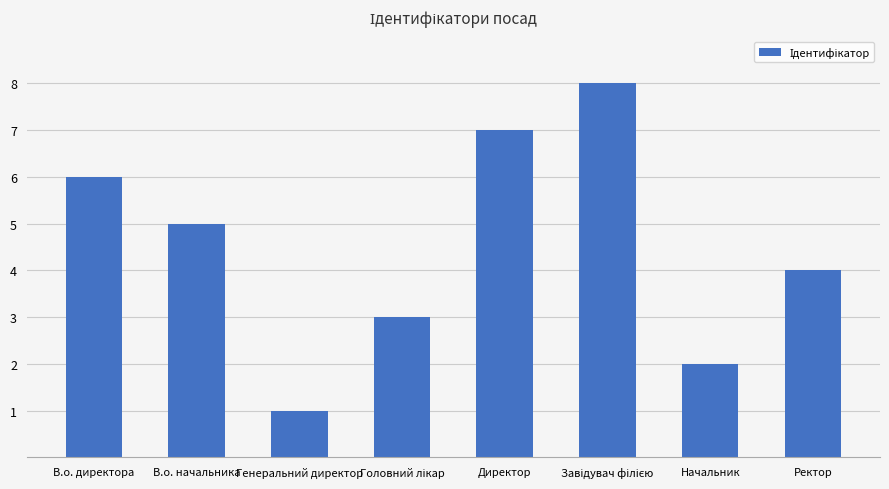

What is the difference between the maximum and second lowest values?

6